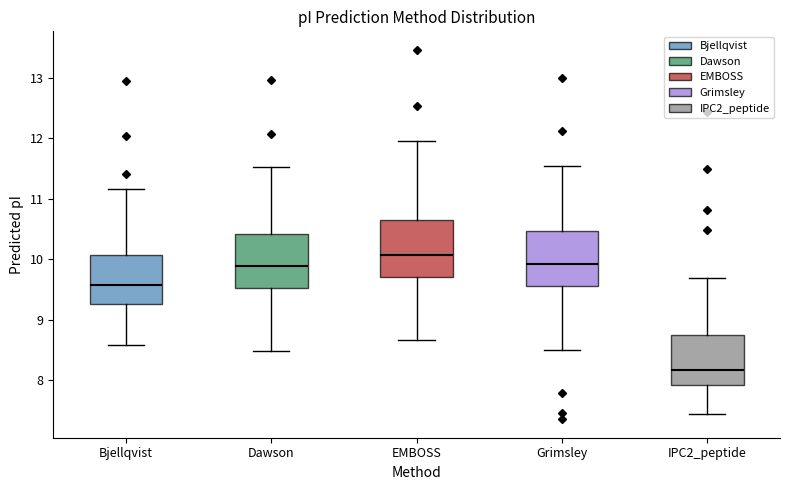

Reading left to right, transcribe this box plot: for each box, give where its median line is, the range the box spans, and where its two whiskers end, as read against the y-axis. The values are not printed on the chart, so give them approximately, as read against the axis.

Bjellqvist: median 9.6, box 9.3 to 10.1, whiskers 8.6 to 11.2
Dawson: median 9.9, box 9.5 to 10.4, whiskers 8.5 to 11.5
EMBOSS: median 10.1, box 9.7 to 10.6, whiskers 8.7 to 12.0
Grimsley: median 9.9, box 9.6 to 10.5, whiskers 8.5 to 11.6
IPC2_peptide: median 8.2, box 7.9 to 8.7, whiskers 7.4 to 9.7